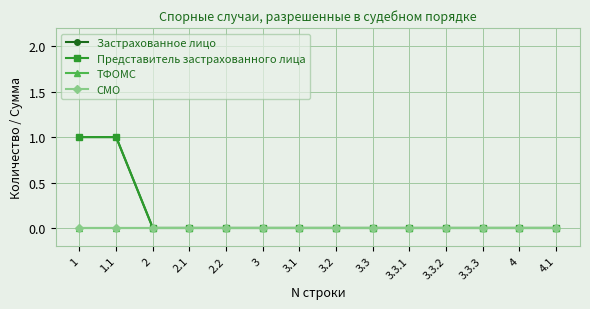

Count the Застрахованное лицо values in the range 0 to 1.

14